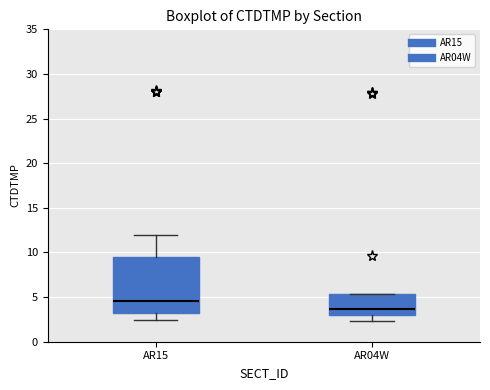

Where is the upper edge of the box for AR04W on the y-axis? The values are not printed on the chart, so give them approximately, as read against the axis.

5.5